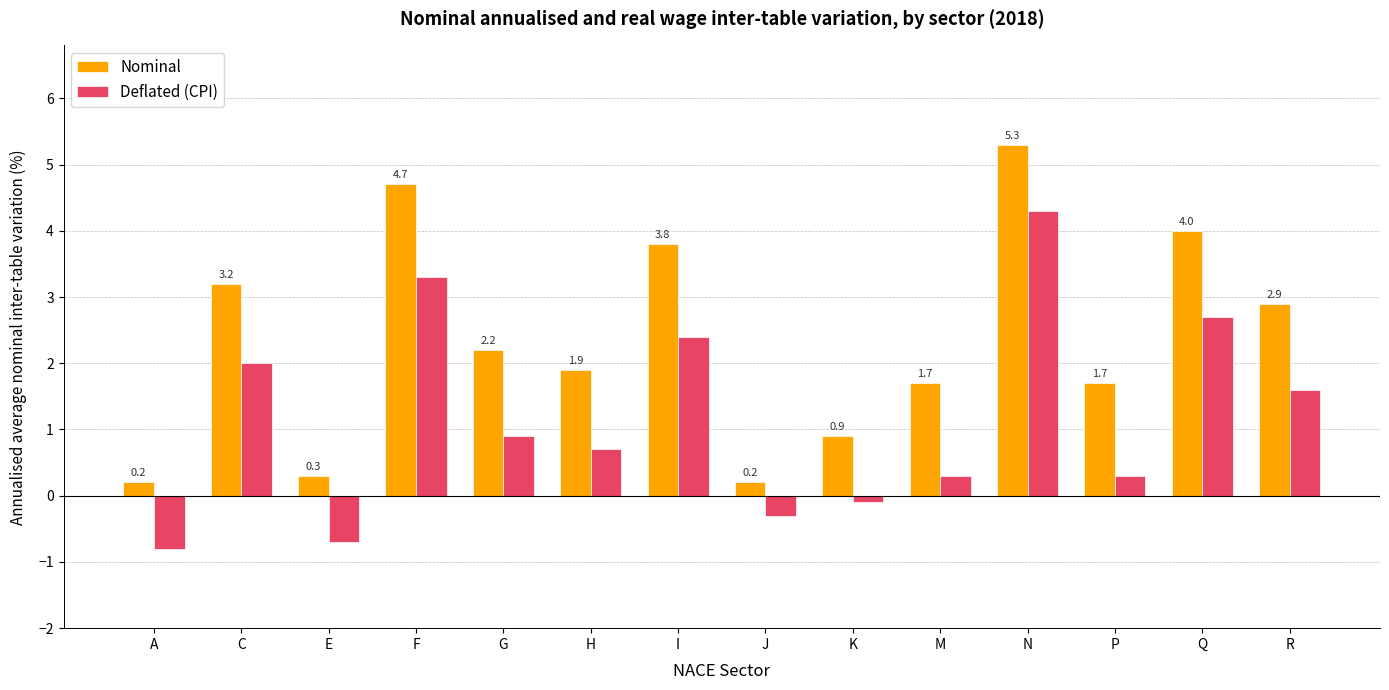

What is the difference between the Nominal values at F and N?

0.6